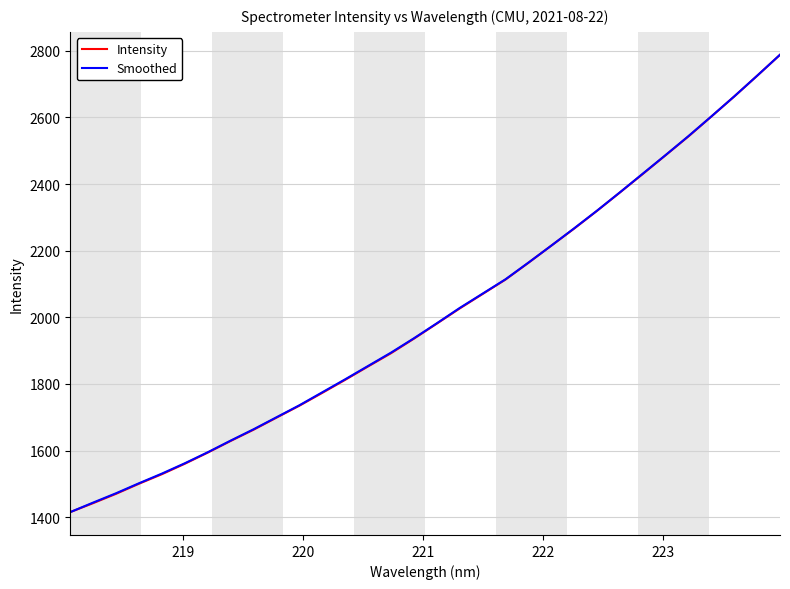

What is the minimum value shown in the chart?

1415.4